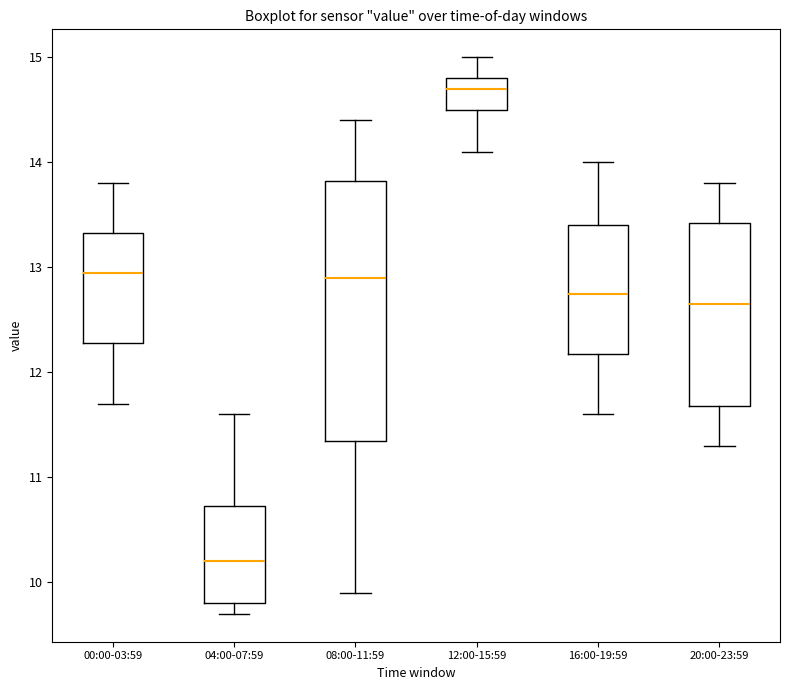

Reading left to right, transcribe this box plot: for each box, give where its median line is, the range the box spans, and where its two whiskers end, as read against the y-axis. The values are not printed on the chart, so give them approximately, as read against the axis.

00:00-03:59: median 13.0, box 12.3 to 13.3, whiskers 11.7 to 13.8
04:00-07:59: median 10.2, box 9.8 to 10.7, whiskers 9.7 to 11.6
08:00-11:59: median 12.9, box 11.4 to 13.8, whiskers 9.9 to 14.4
12:00-15:59: median 14.7, box 14.5 to 14.8, whiskers 14.1 to 15.0
16:00-19:59: median 12.8, box 12.2 to 13.4, whiskers 11.6 to 14.0
20:00-23:59: median 12.7, box 11.7 to 13.4, whiskers 11.3 to 13.8